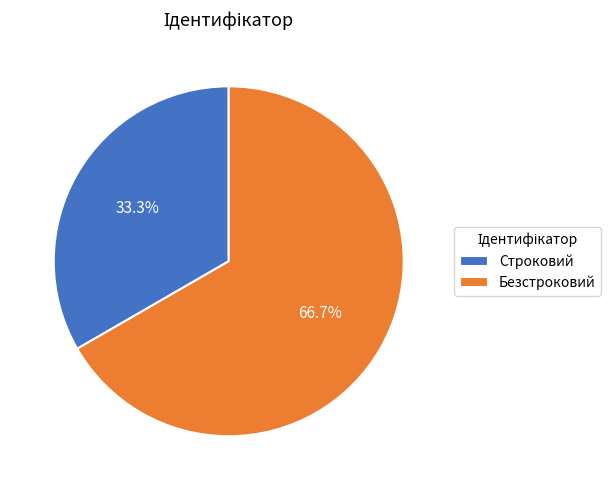

Count the number of slices in the pie.

2